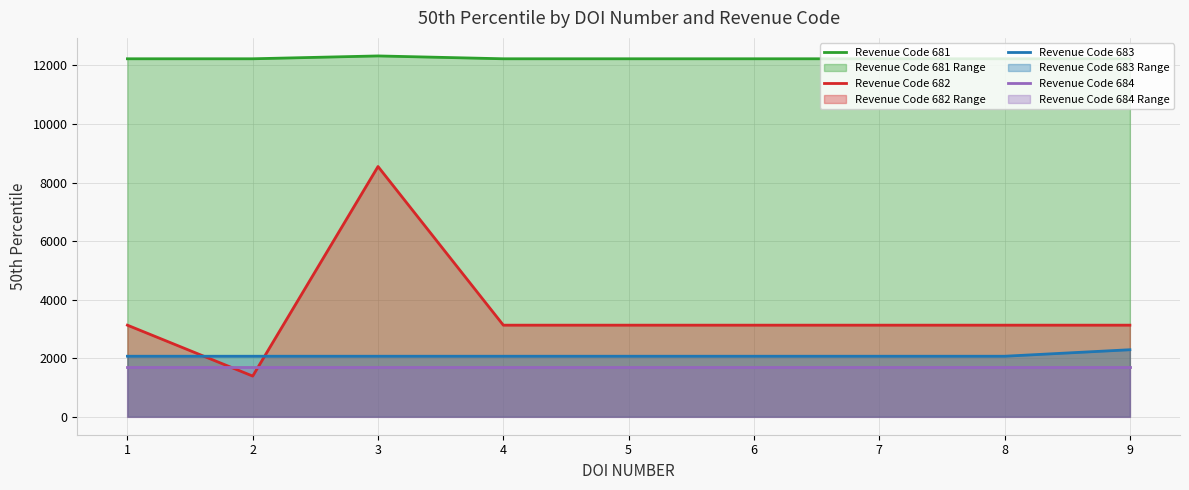

Does the chart display data point markers on the line(s)?

No